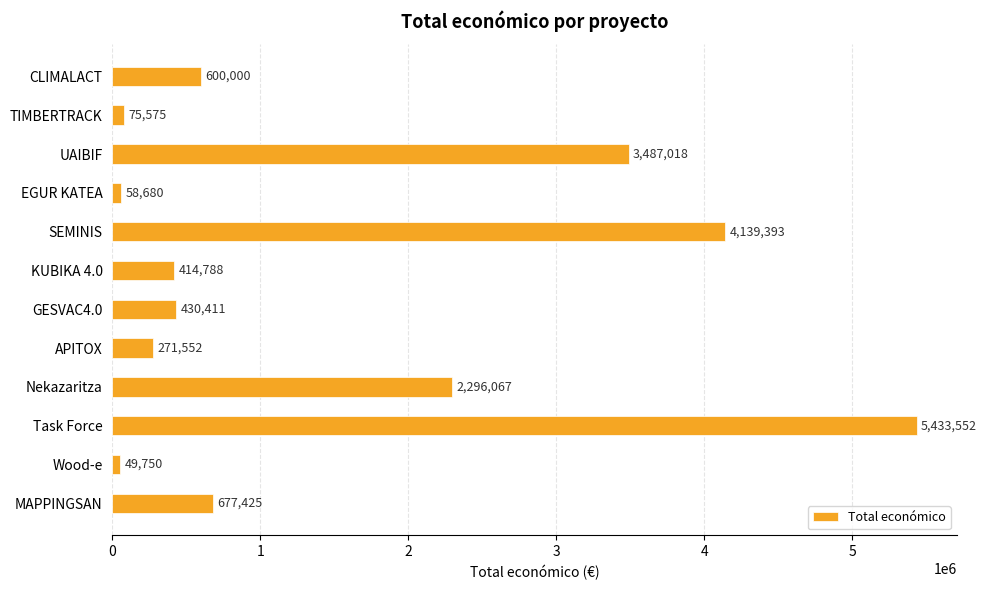

Reading top to bottom, what are all the values shown in this chart?

600000	75575	3487018	58680	4139393	414788	430411	271552	2296067	5433552	49750	677425